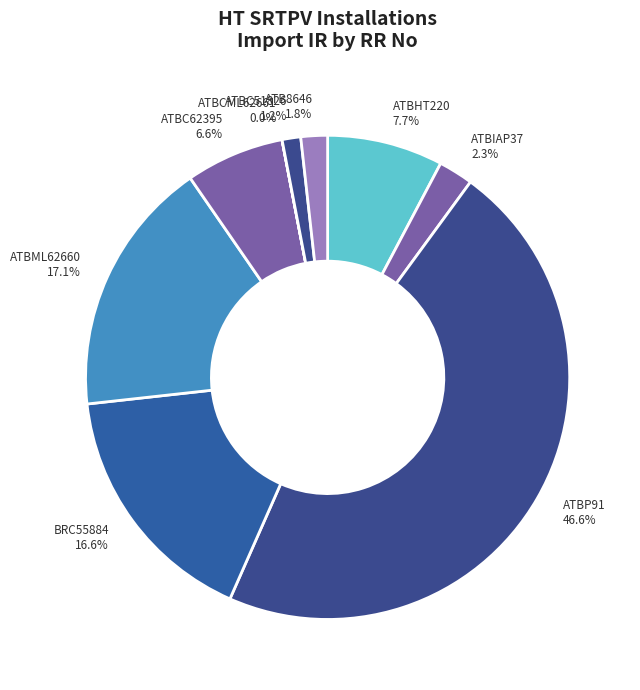

Between ATBC51826 1.2% and ATB8646 1.8%, which is larger?

ATB8646 1.8%